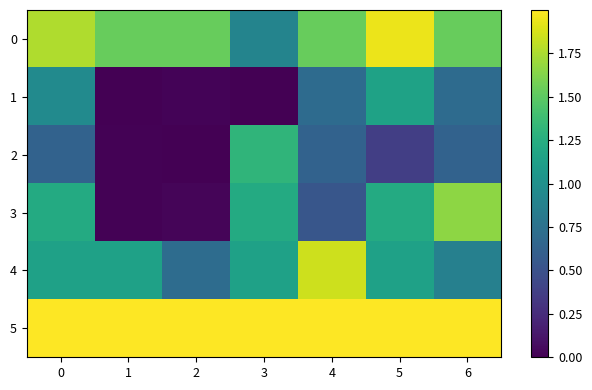

Reading left to right, list all the values displayed in this chart.

0: 0=1.8	1=1.5	2=1.5	3=0.9	4=1.5	5=1.9	6=1.5
1: 0=1.0	1=0.0	2=0.0	3=0.0	4=0.7	5=1.2	6=0.7
2: 0=0.6	1=0.0	2=0.0	3=1.3	4=0.6	5=0.4	6=0.6
3: 0=1.2	1=0.0	2=0.0	3=1.2	4=0.5	5=1.2	6=1.7
4: 0=1.1	1=1.1	2=0.7	3=1.1	4=1.8	5=1.1	6=0.9
5: 0=2.0	1=2.0	2=2.0	3=2.0	4=2.0	5=2.0	6=2.0